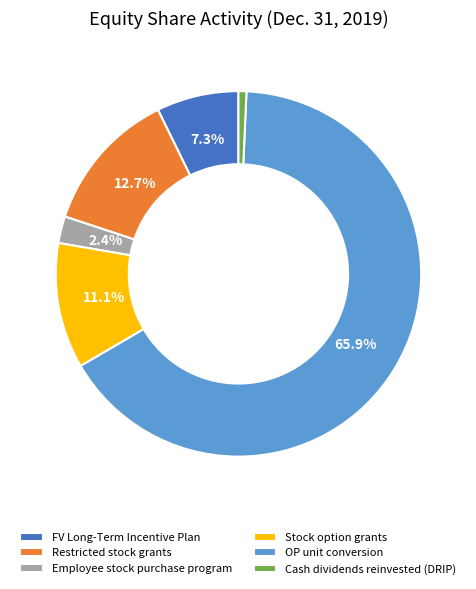

To the nearest percent, what is the average slice percentage?

17%